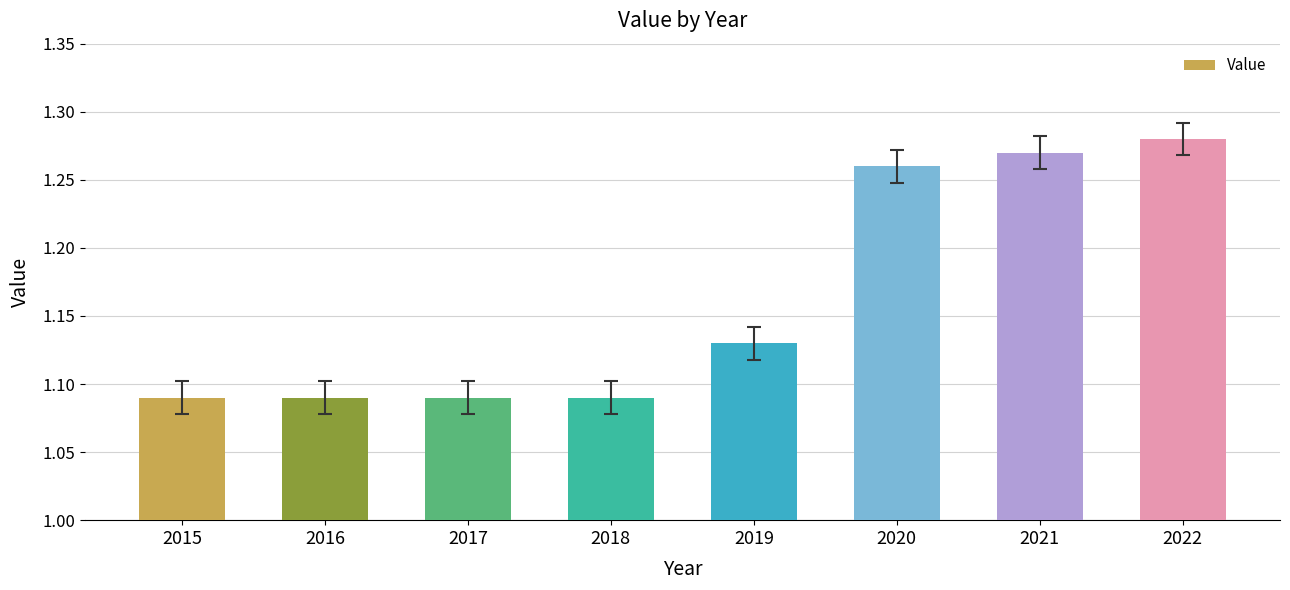

Is it true that the value at 2021 is 0.5?

False